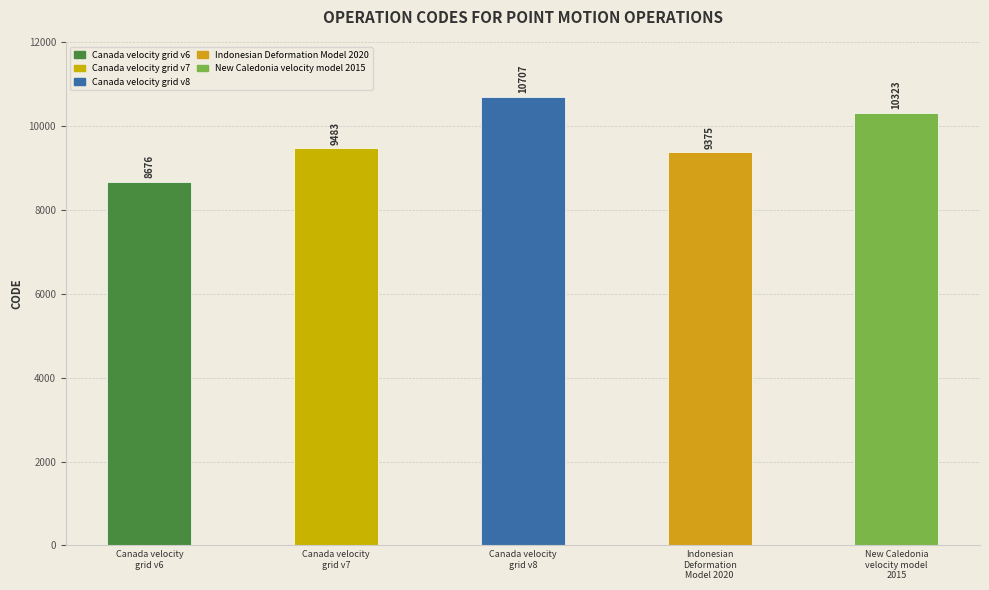

How many categories are shown in the chart?

5